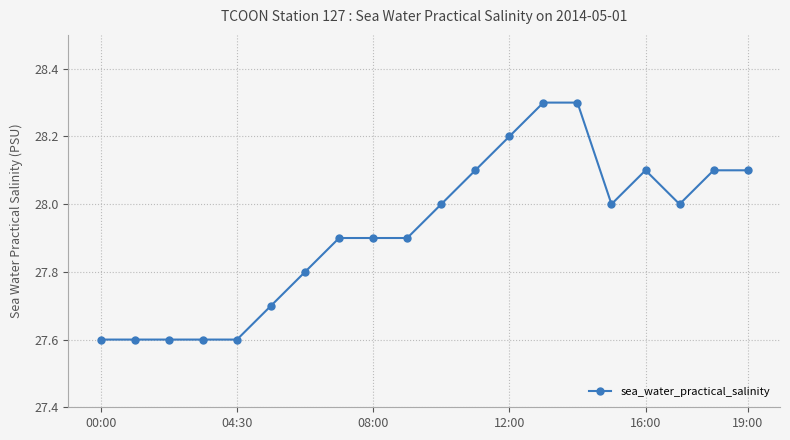

Reading left to right, transcribe all the data shown in this chart.

27.6	27.6	27.6	27.6	27.6	27.7	27.8	27.9	27.9	27.9	28.0	28.1	28.2	28.3	28.3	28.0	28.1	28.0	28.1	28.1